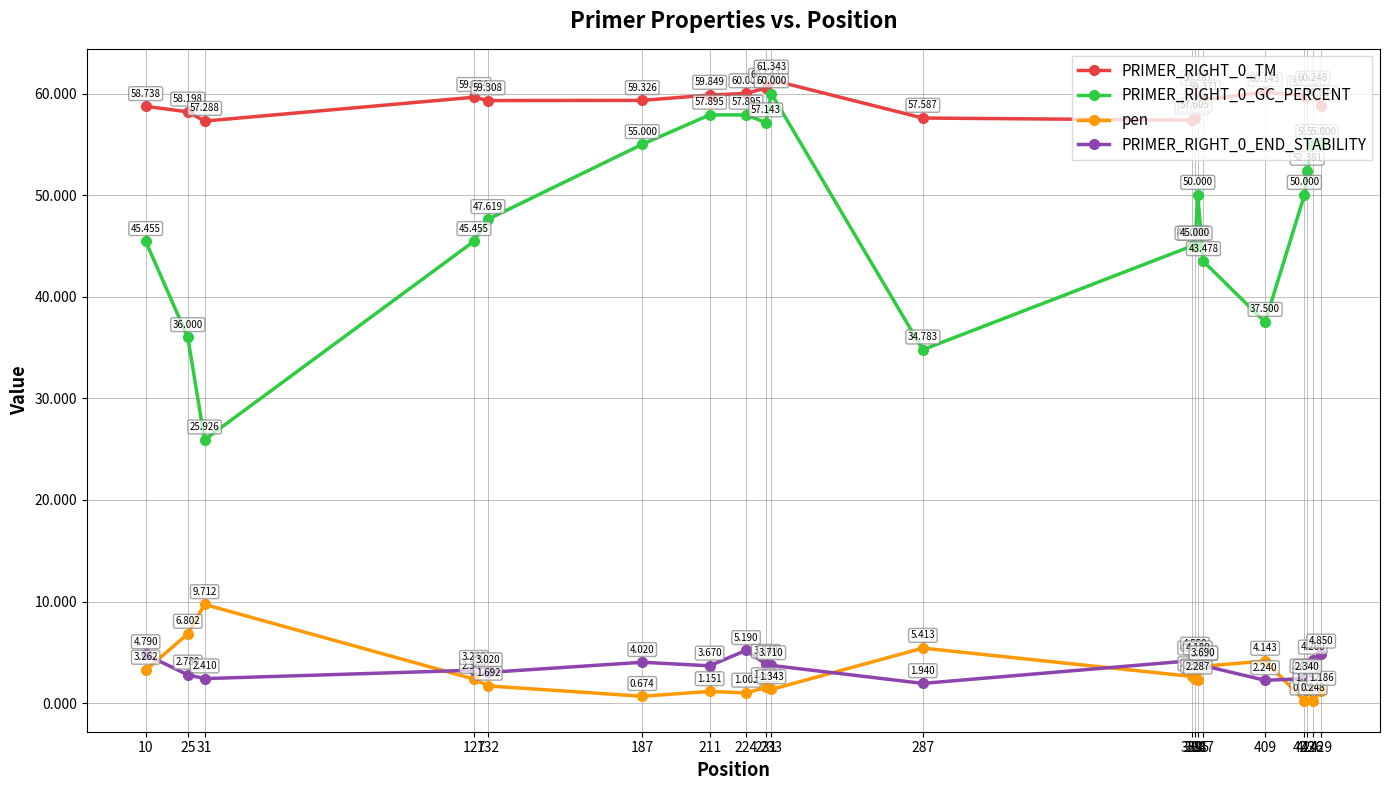

Is it true that PRIMER_RIGHT_0_TM equals 57.3 at 31?

True